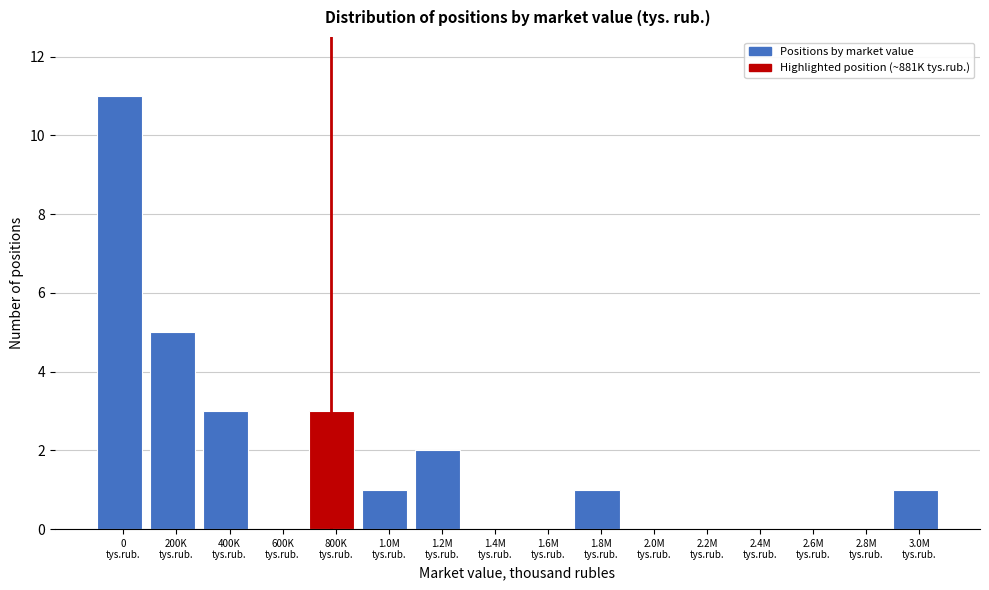

What is the sum of all values?

27